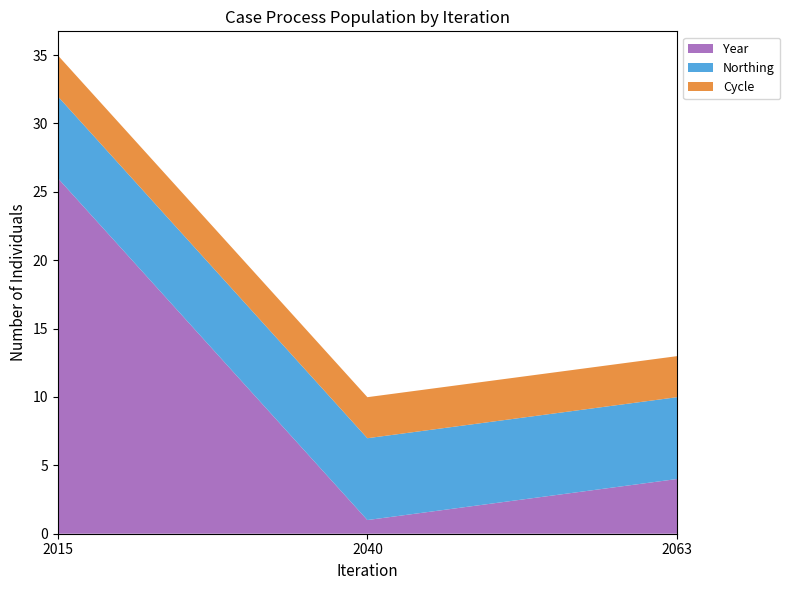

At which label is Year closest to 13?

2063